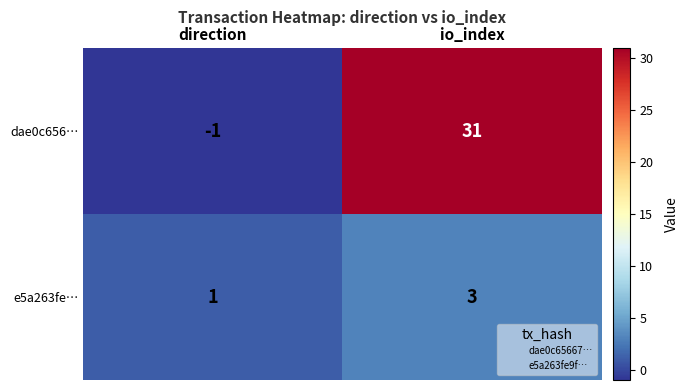

What is the difference between the dae0c656… values at direction and io_index?

32